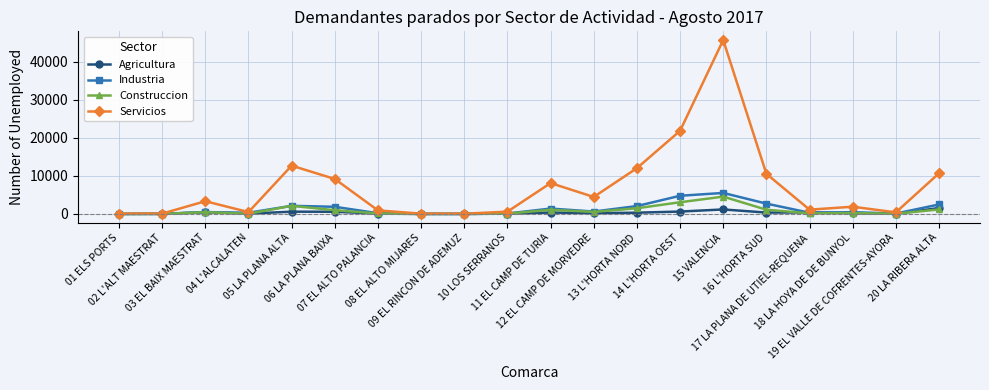

True or false: Industria has more than 0 interior local peaks.

True